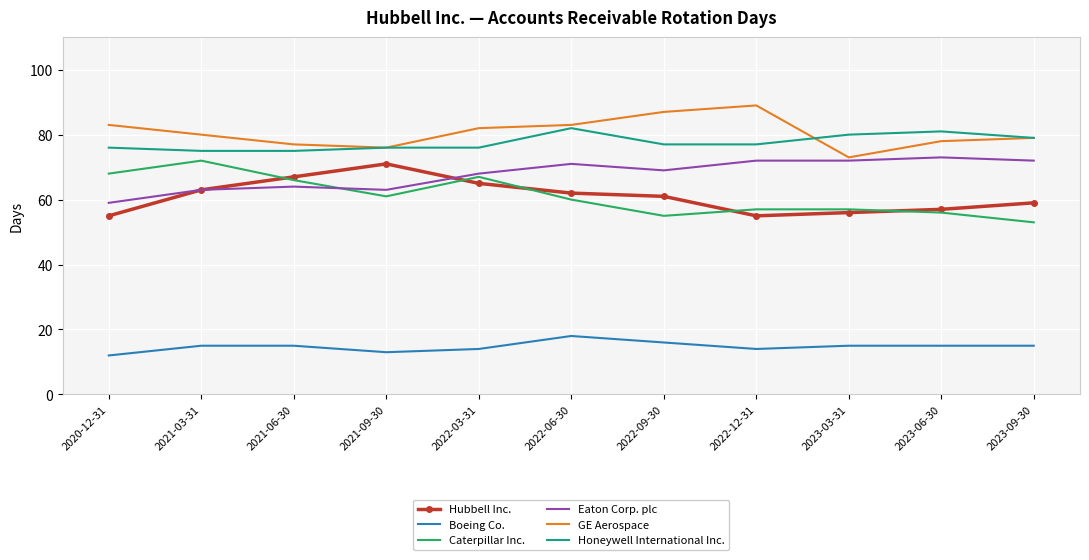

What is the difference between the second highest and second lowest values in the Boeing Co. series?

3